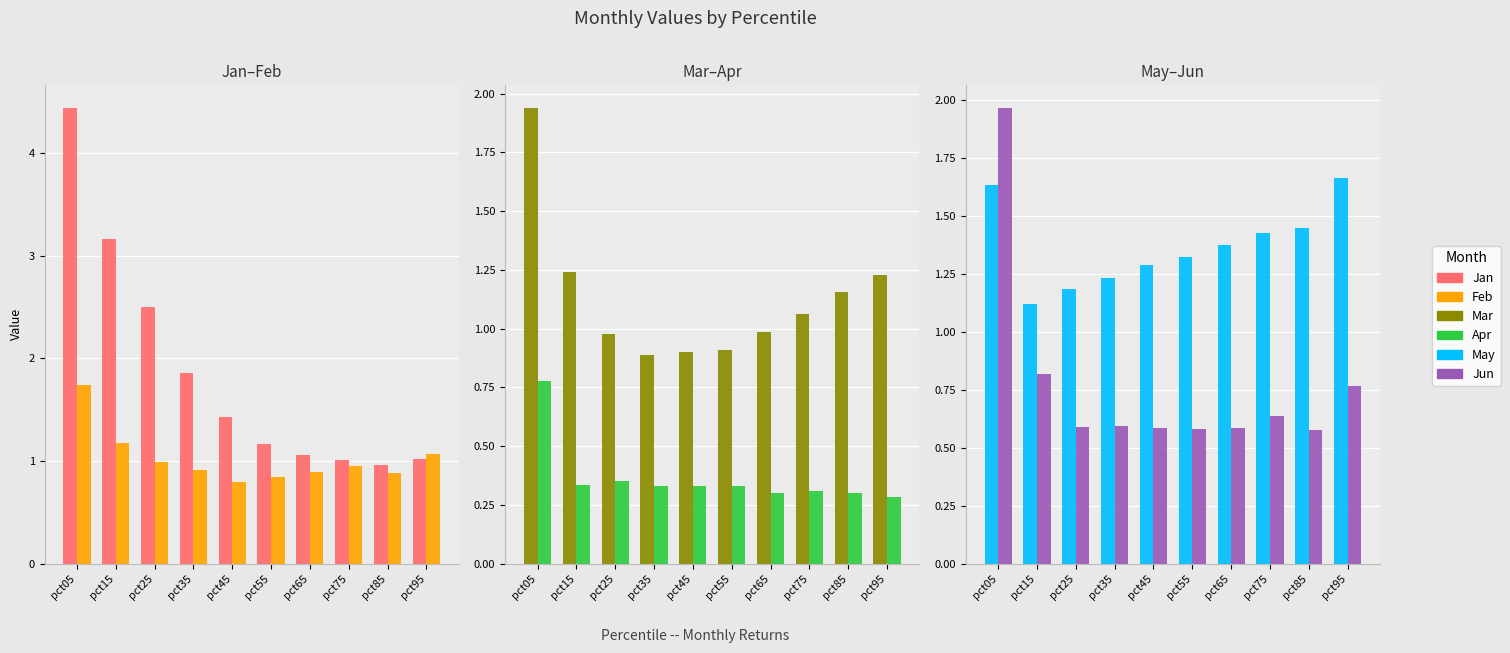

What is the spread (max minus min) of values at pct95?

1.4